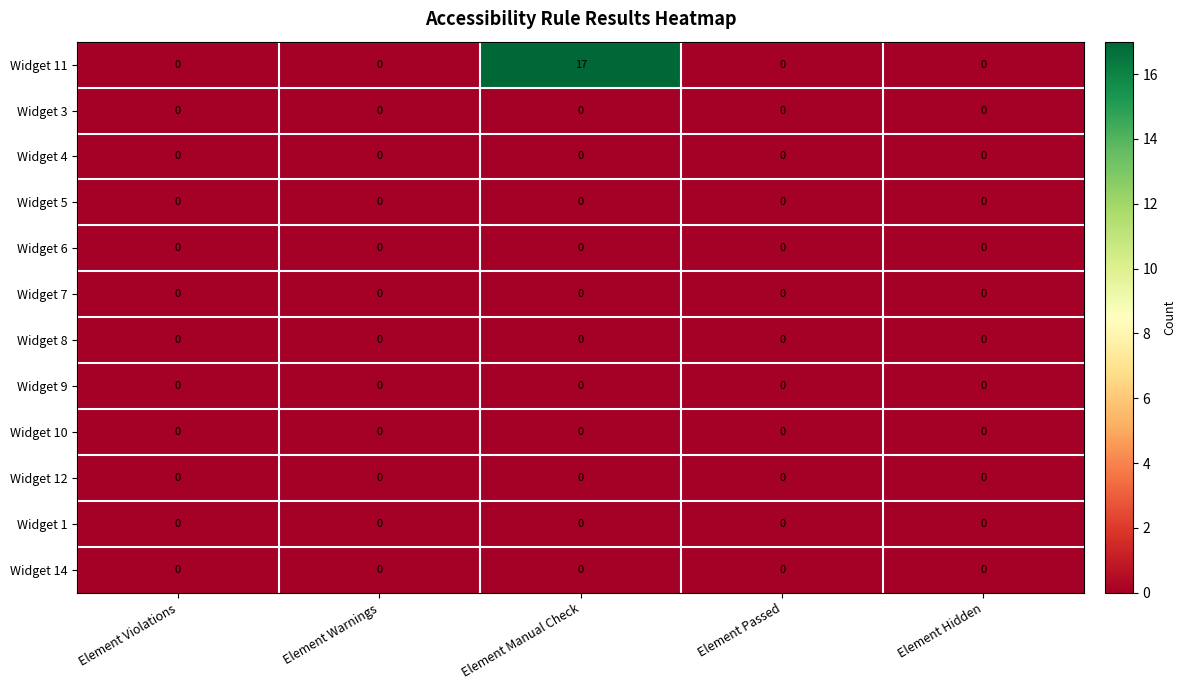

Which series has the largest total across all categories?

Widget 11